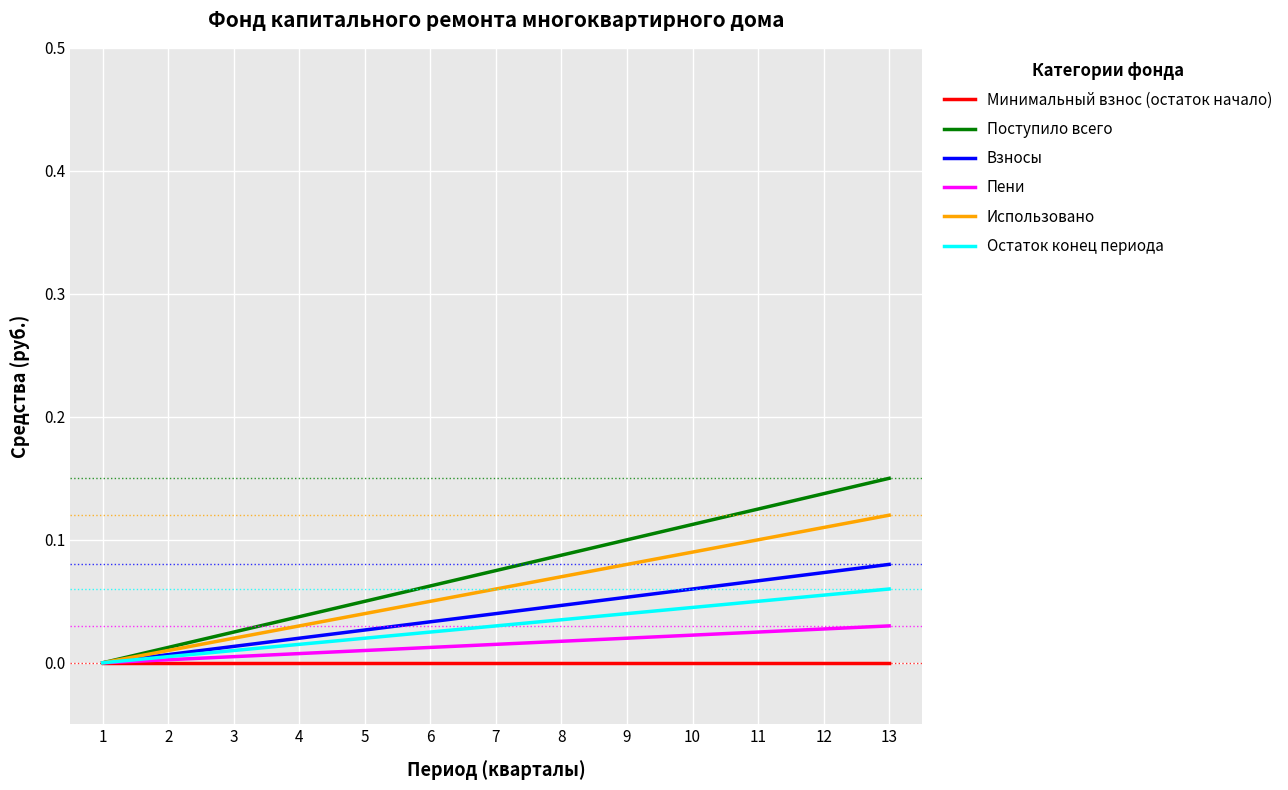

Which series has the widest spread of values?

Поступило всего